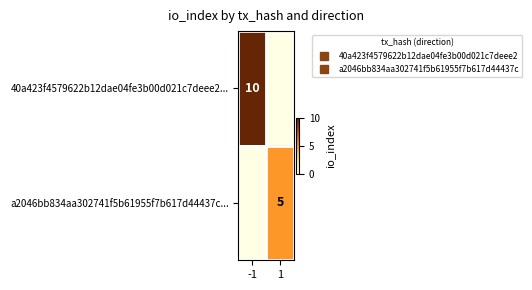

At which category is the sum across all series the highest?

-1